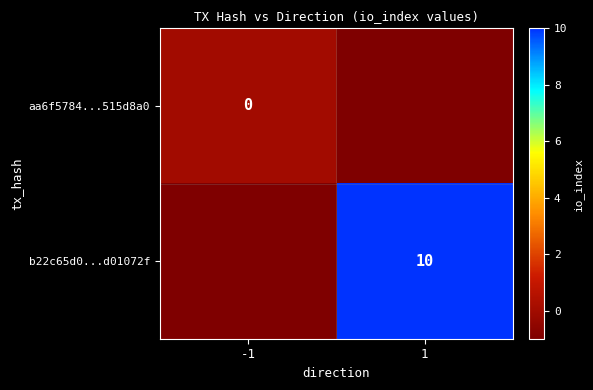

True or false: b22c65d0...d01072f has a value of 6 at 1.

False